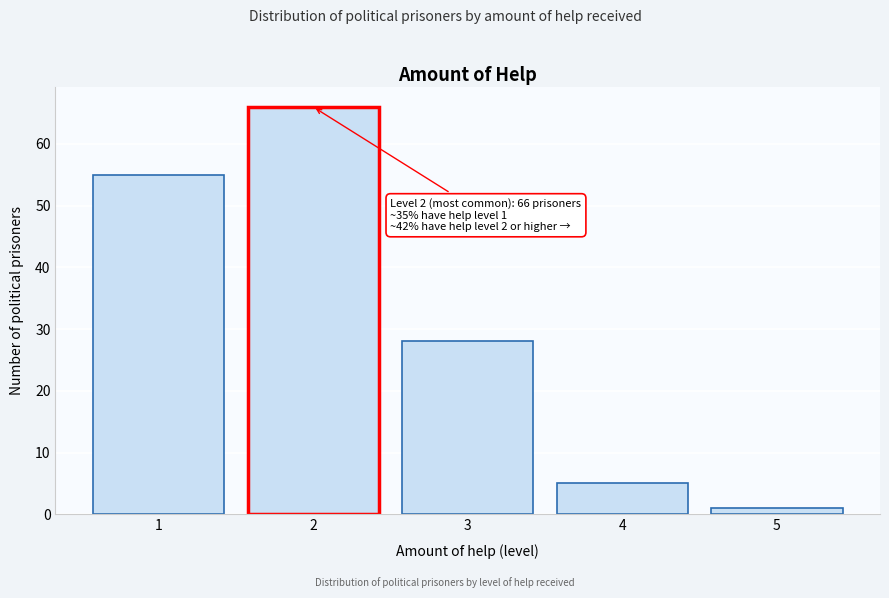

Reading left to right, extract all data points from this chart.

1=55	2=66	3=28	4=5	5=1